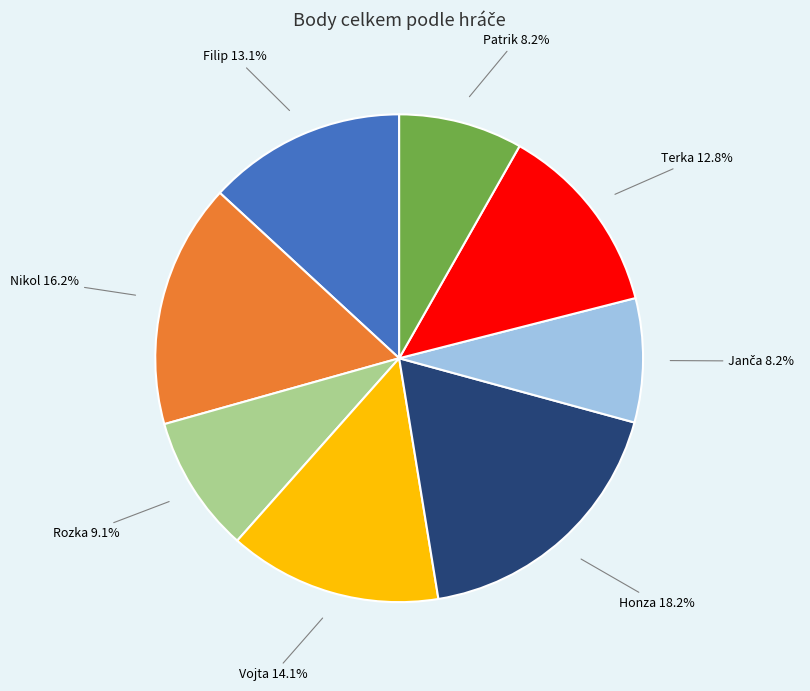

Between Vojta and Nikol, which is larger?

Nikol